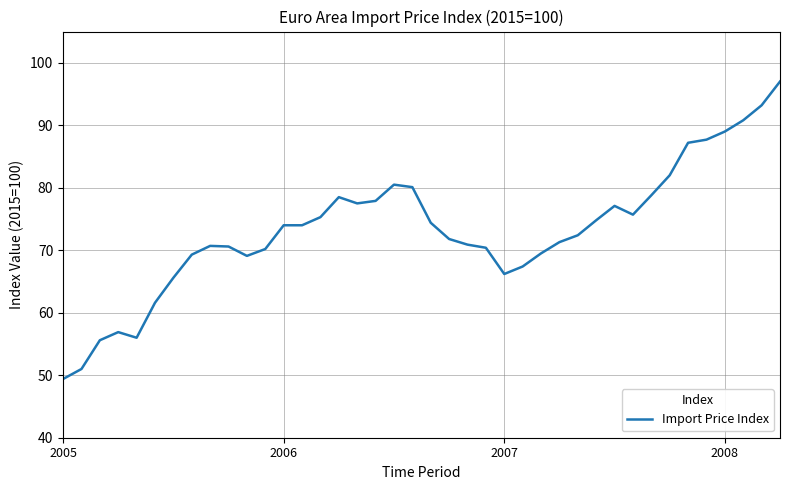

What is the difference between the maximum and minimum values?

47.6